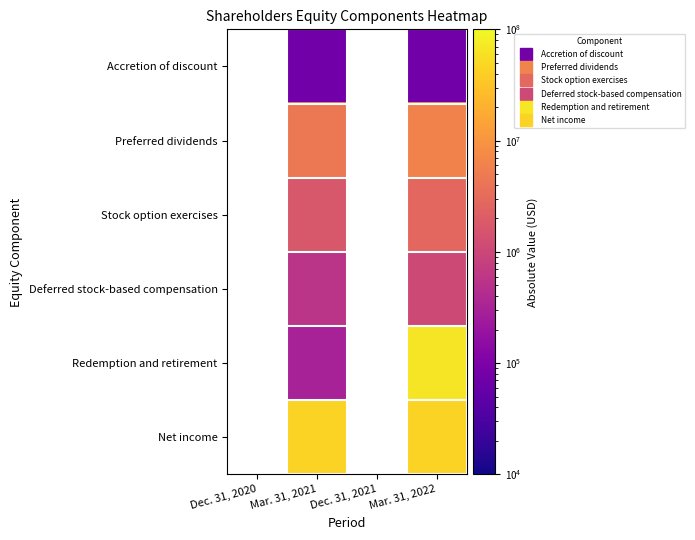

At Mar. 31, 2021, list the series in order from largest to smallest.

Net income, Preferred dividends, Stock option exercises, Deferred stock-based compensation, Redemption and retirement, Accretion of discount